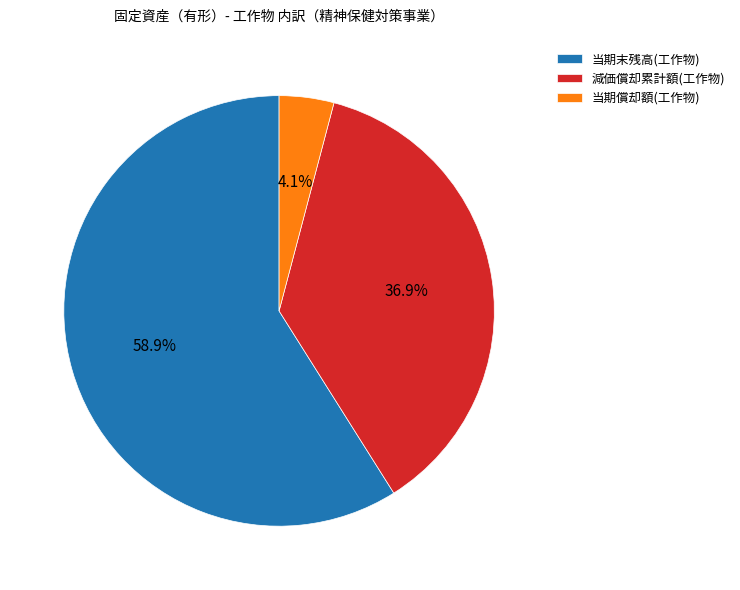

Does any single category account for the majority?

Yes